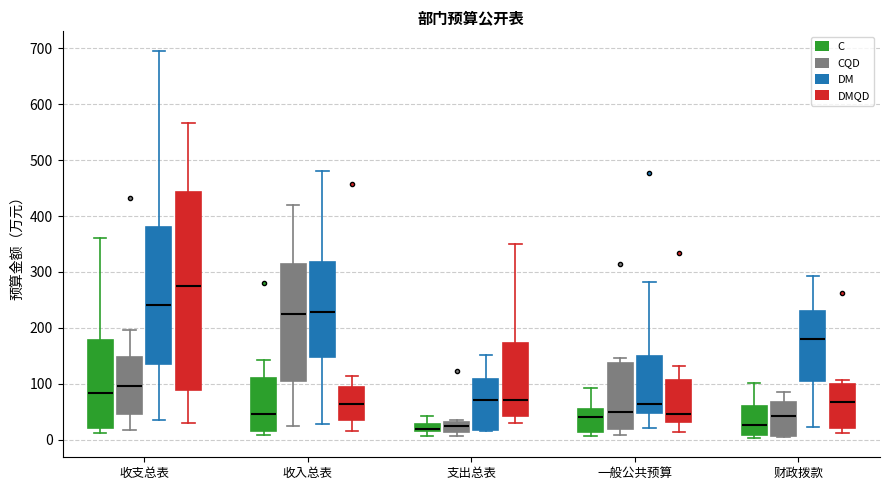

Which box is the tallest, from its lower edge to its upper edge?

收支总表 (DMQD)